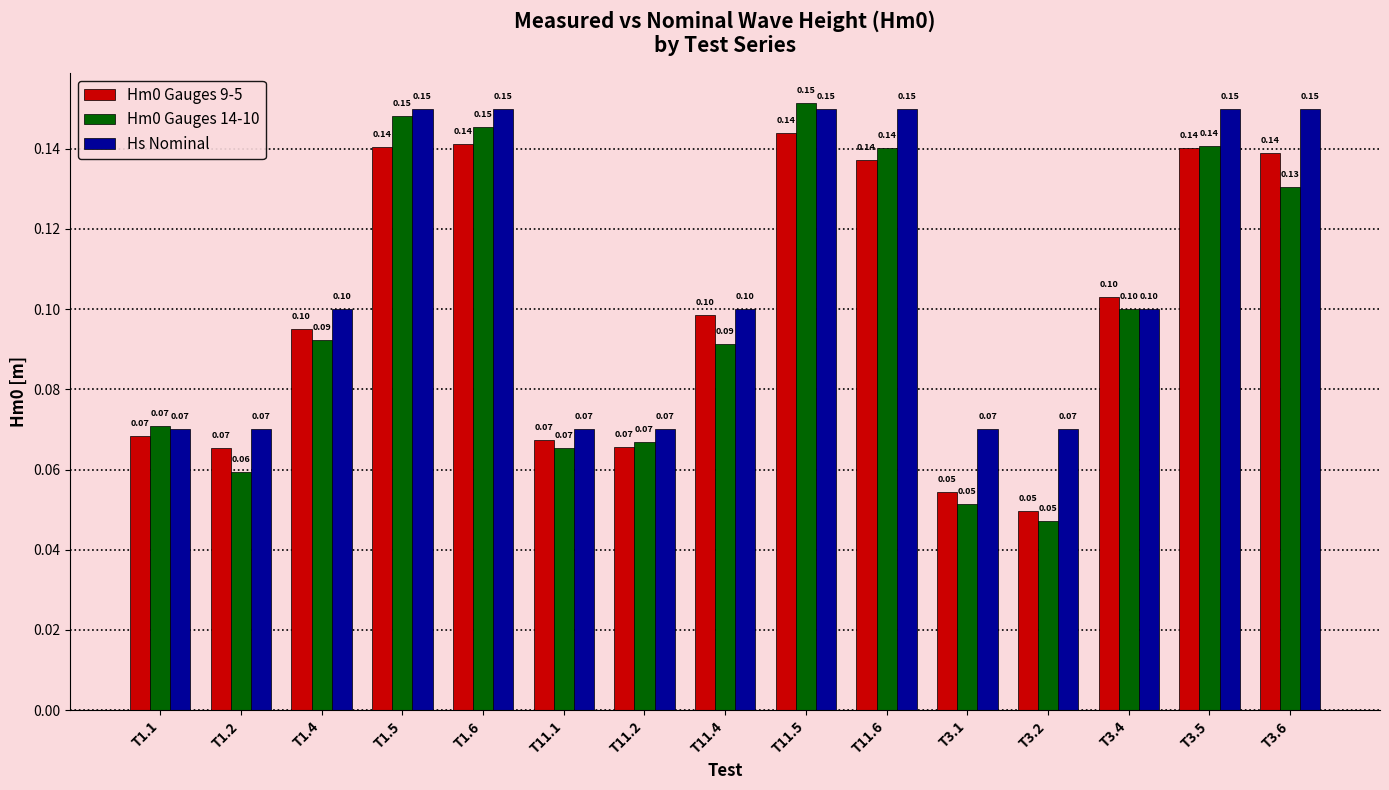

What is the label of the 10th bar from the right?

T11.1